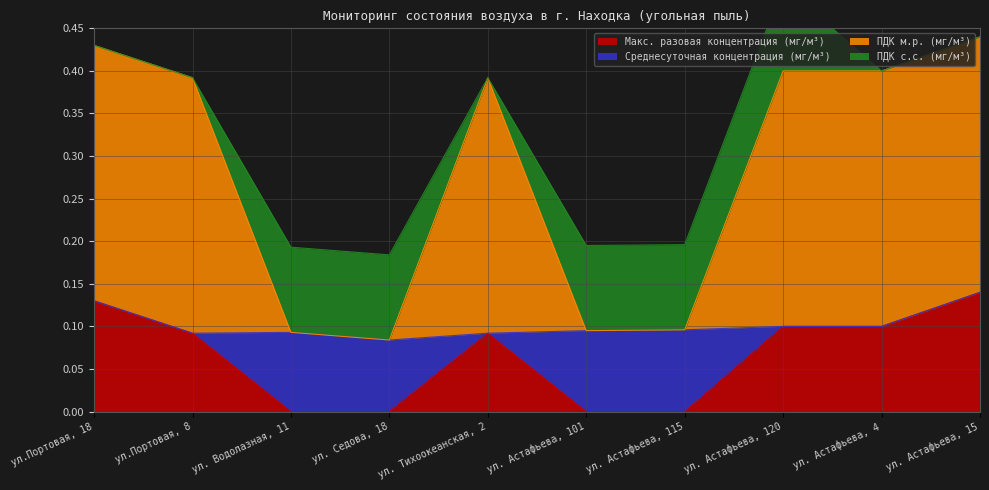

What is the difference between the highest and lowest values at ул.Портовая, 18?

0.3